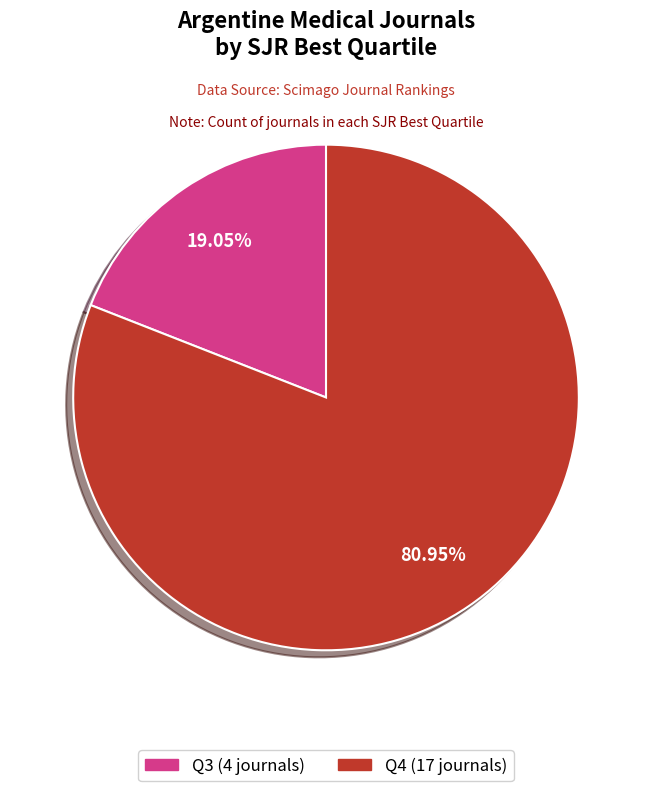

What is the ratio of the value at Q3 to the value at Q4?

0.2